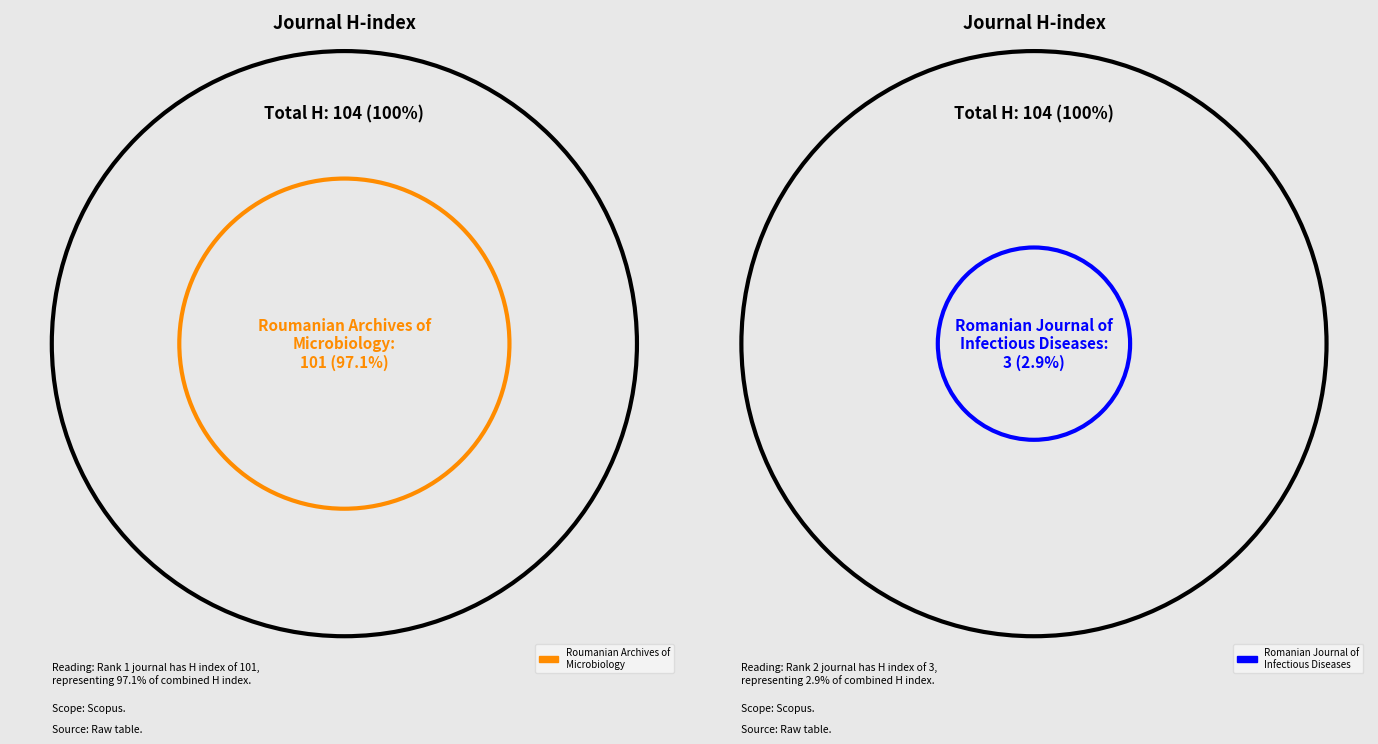

Is there a majority slice in this chart?

Yes